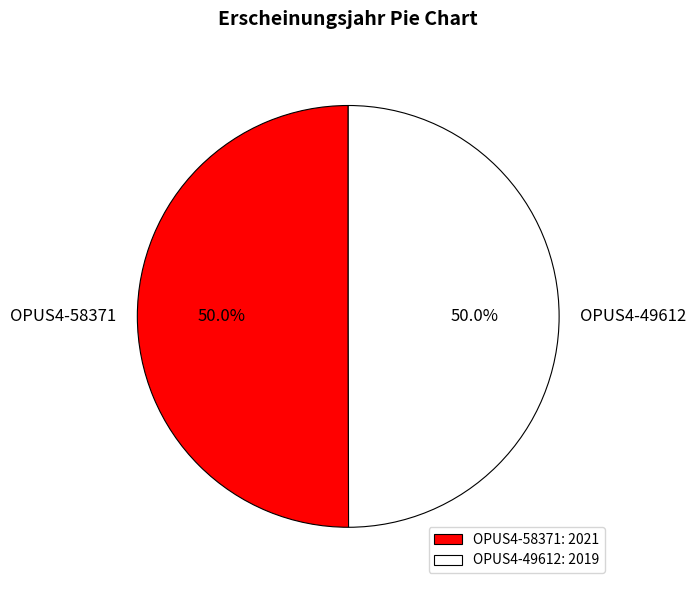

What portion of the pie excludes OPUS4-49612?

50.0%